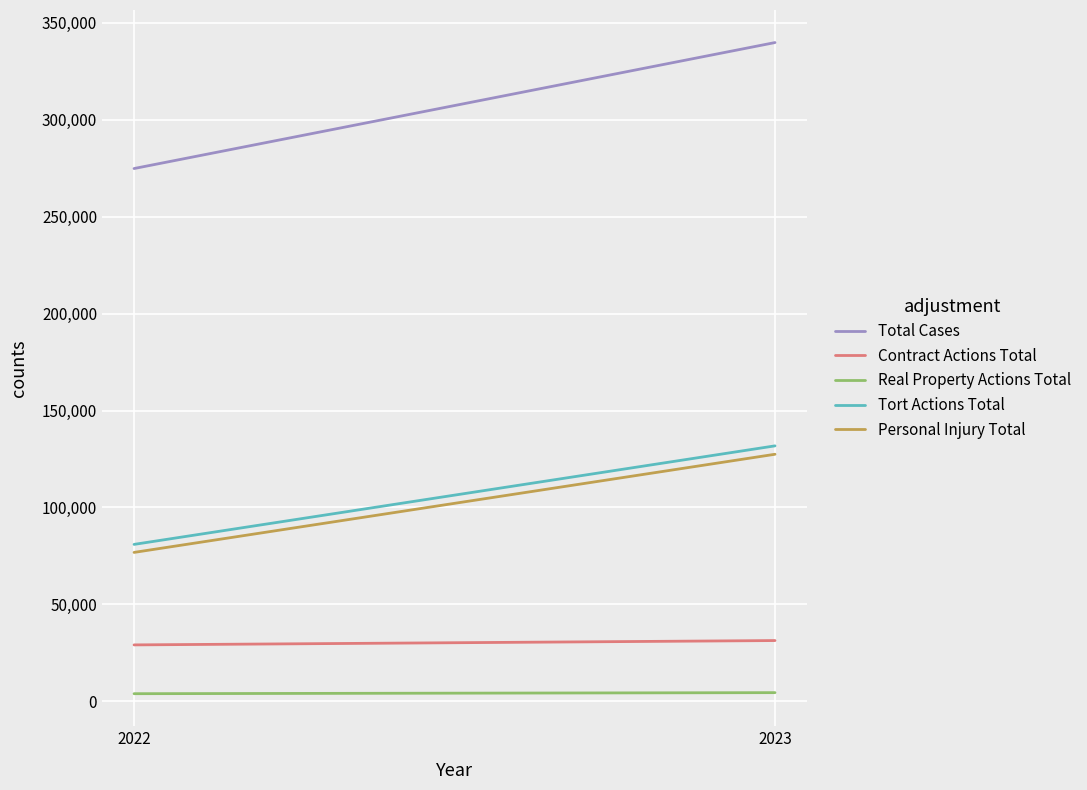

Is the value of Contract Actions Total at 2023 greater than the value of Personal Injury Total at 2022?

No